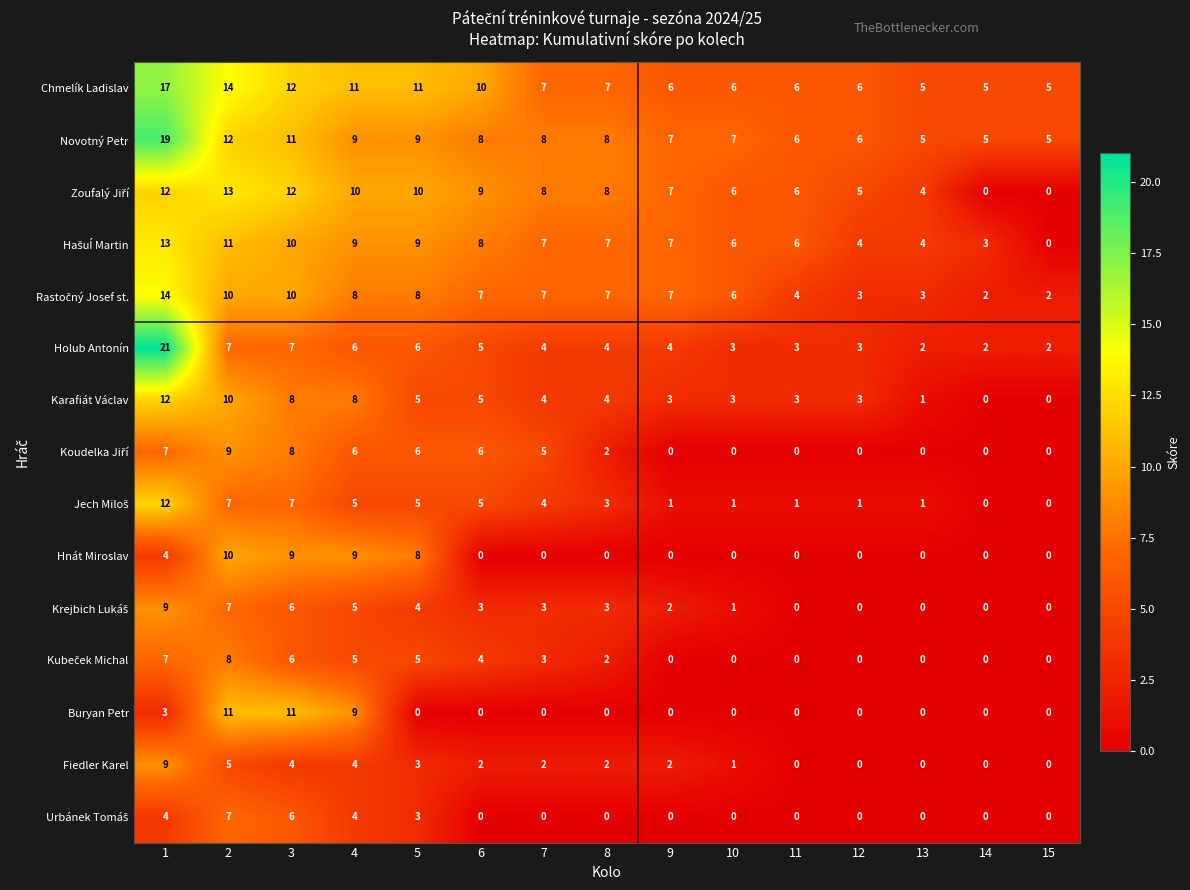

Count the Hnát Miroslav values in the range 0 to 8.

12